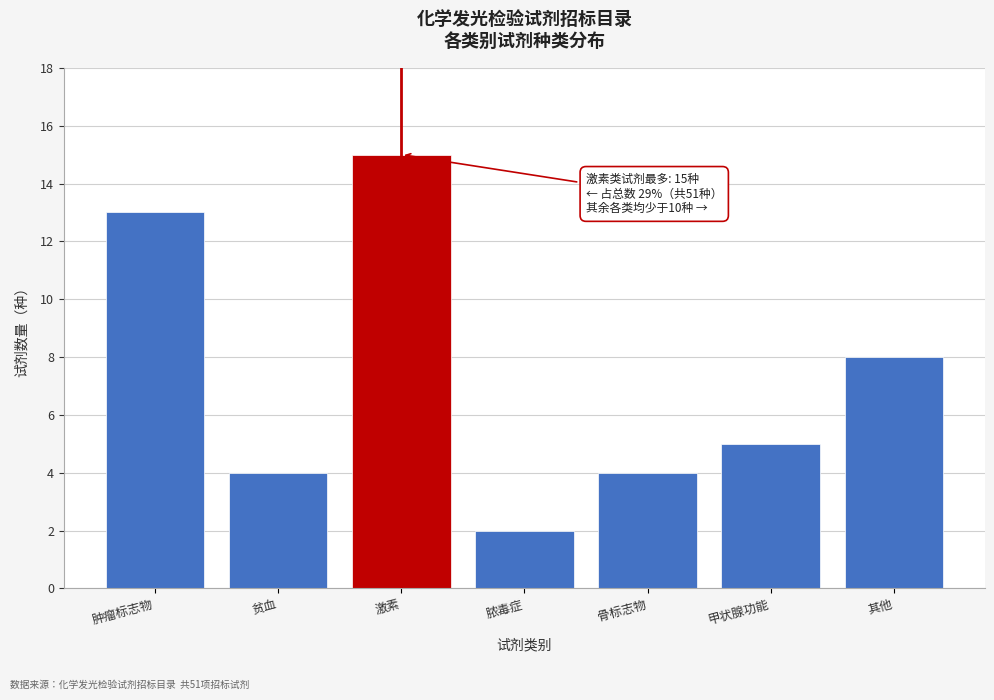

Reading left to right, extract all data points from this chart.

13	4	15	2	4	5	8